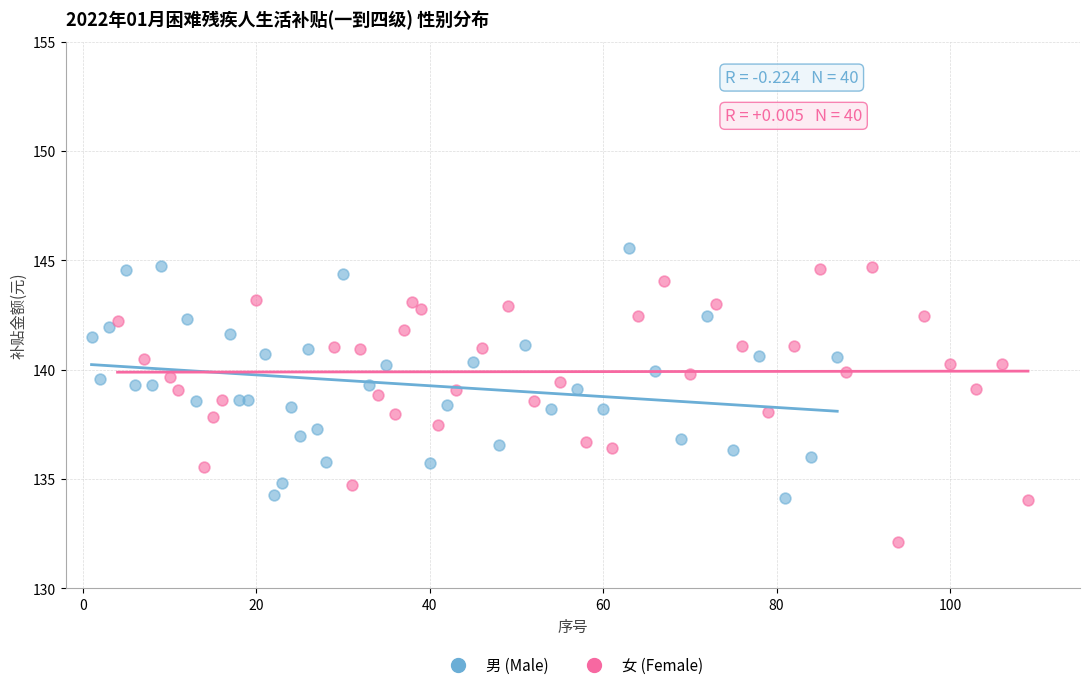

Which series reaches the minimum Y coordinate?

女 (Female)